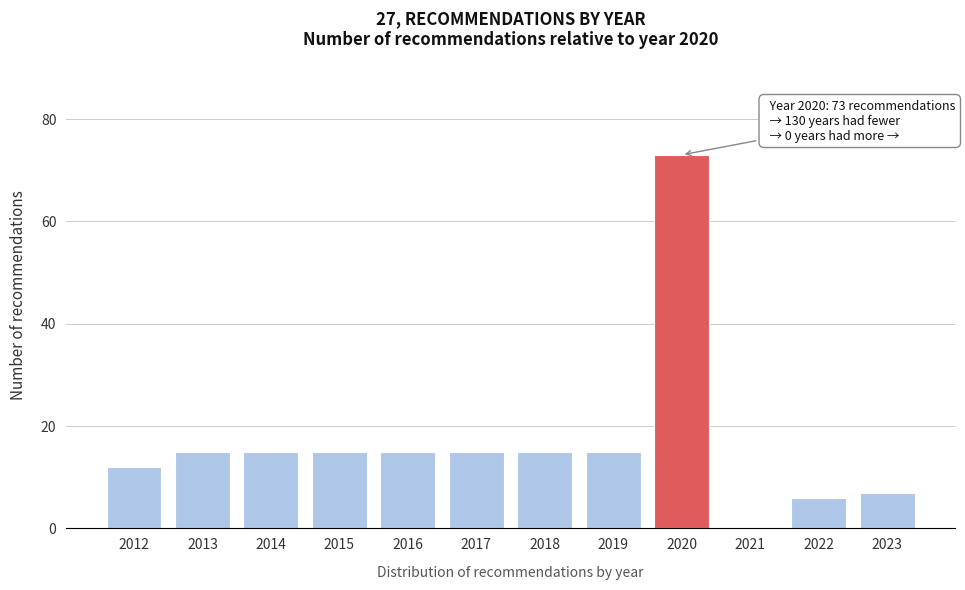

Reading left to right, transcribe all the data shown in this chart.

2012=12	2013=15	2014=15	2015=15	2016=15	2017=15	2018=15	2019=15	2020=73	2021=0	2022=6	2023=7